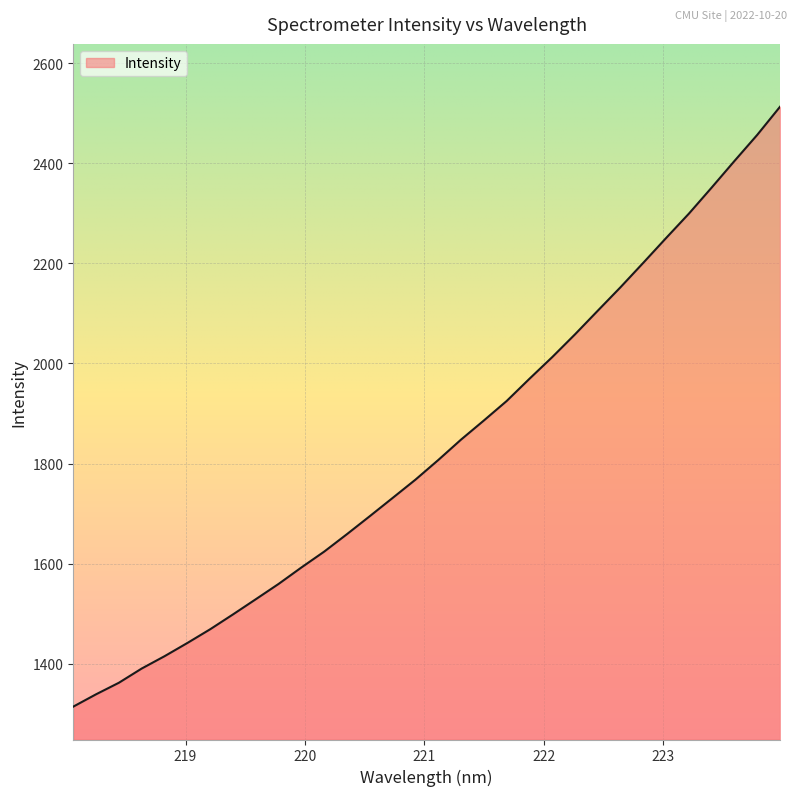

What is the maximum value shown in the chart?

2512.9